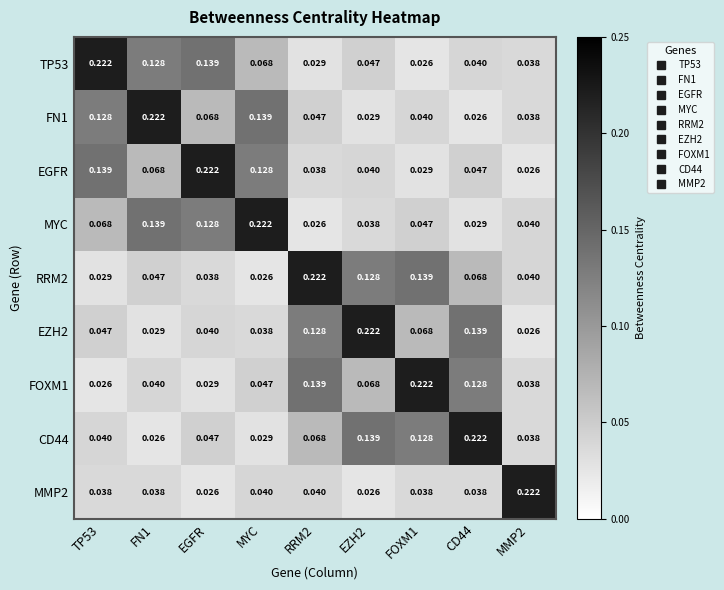

What is the total value across all series at EGFR?

0.7